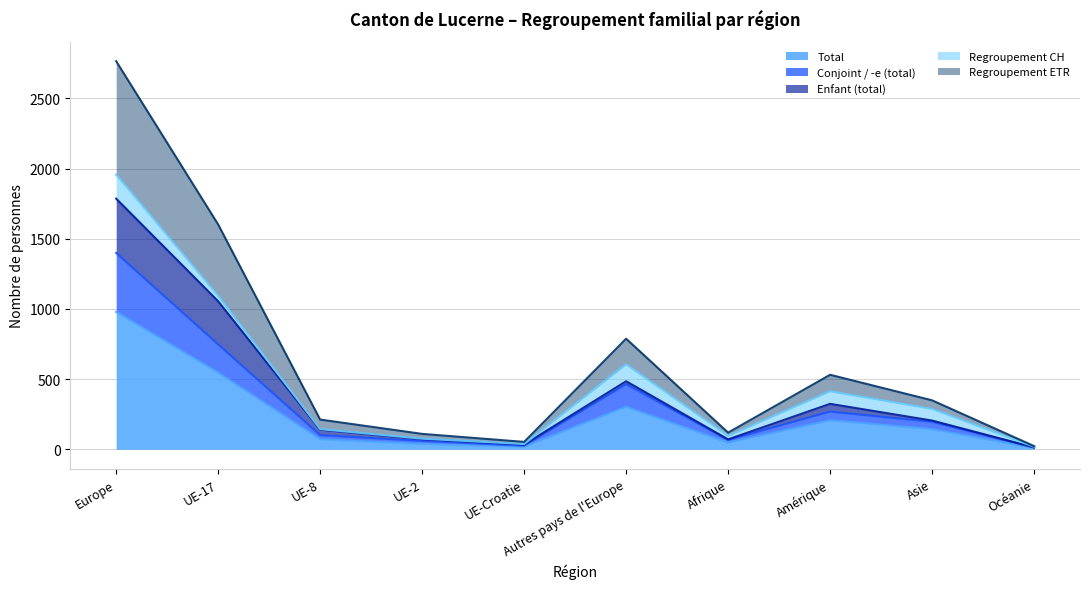

What is the maximum value for Total?

979